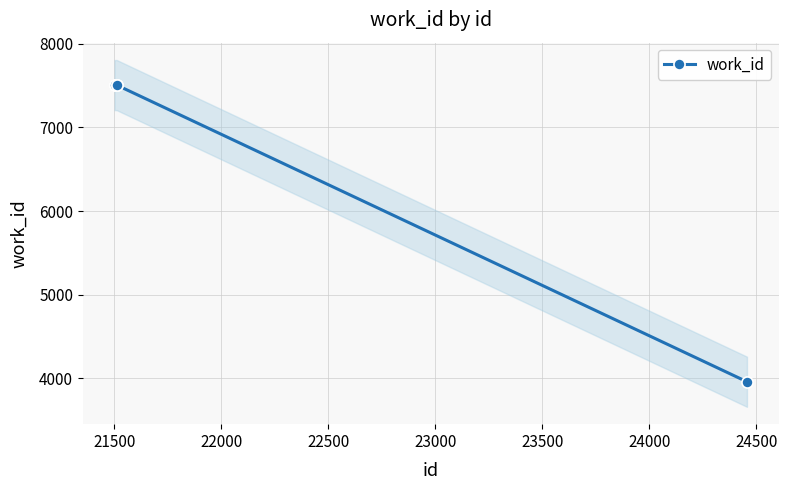

What is the value of the work_id point at the 2nd from the left?

7507